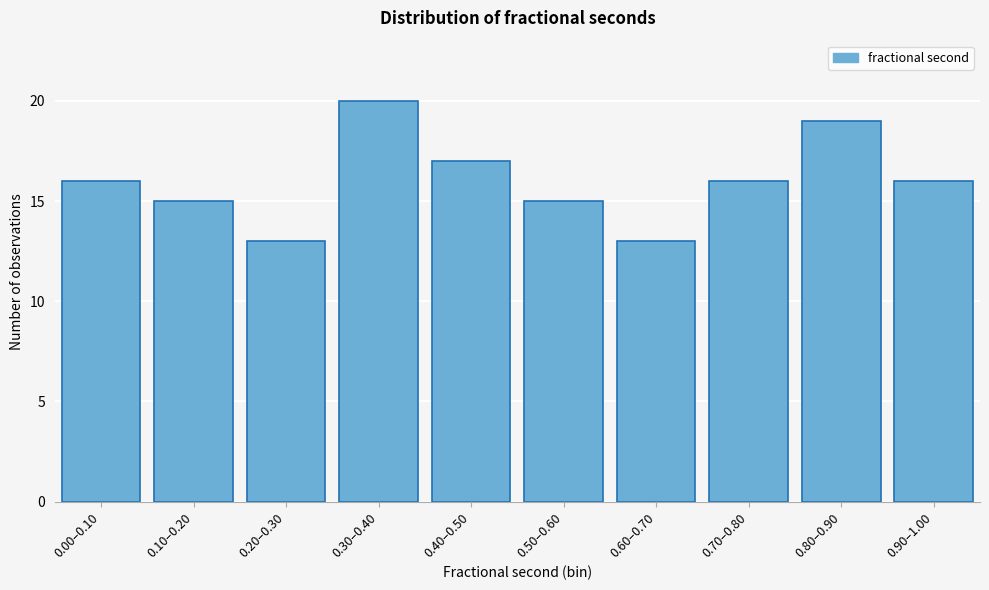

Reading right to left, transcribe all the data shown in this chart.

0.90–1.00=16	0.80–0.90=19	0.70–0.80=16	0.60–0.70=13	0.50–0.60=15	0.40–0.50=17	0.30–0.40=20	0.20–0.30=13	0.10–0.20=15	0.00–0.10=16